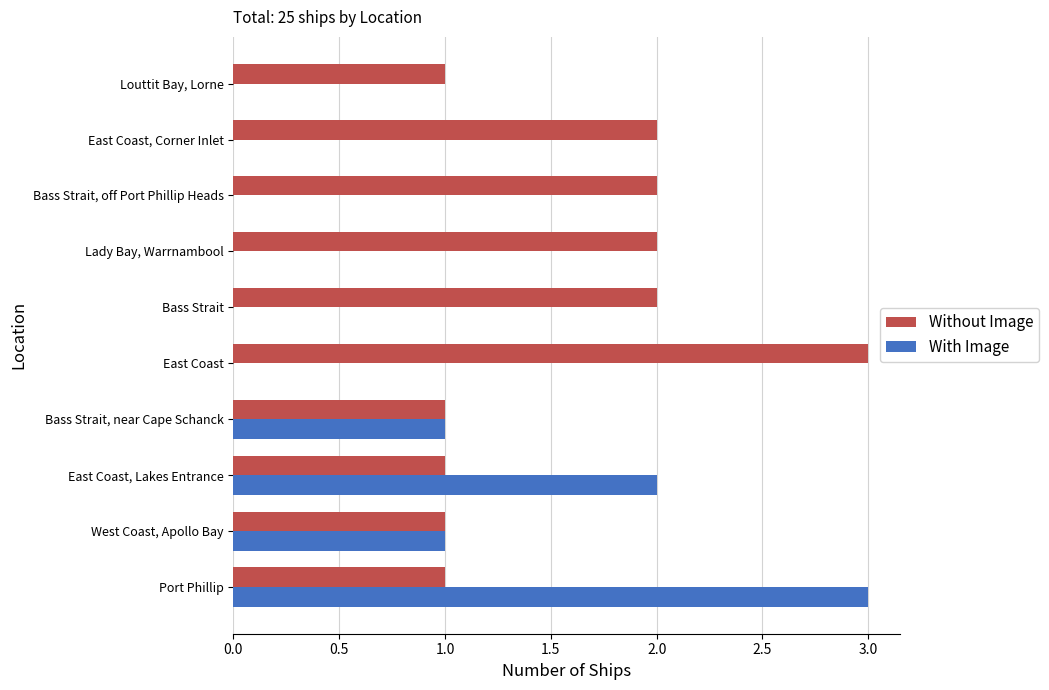

What is the sum of all With Image values?

7